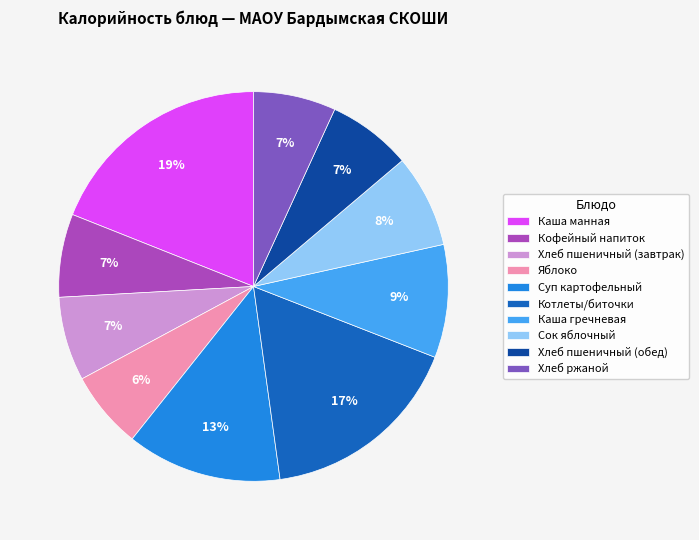

The Суп картофельный slice represents 13% of the pie. True or false?

True